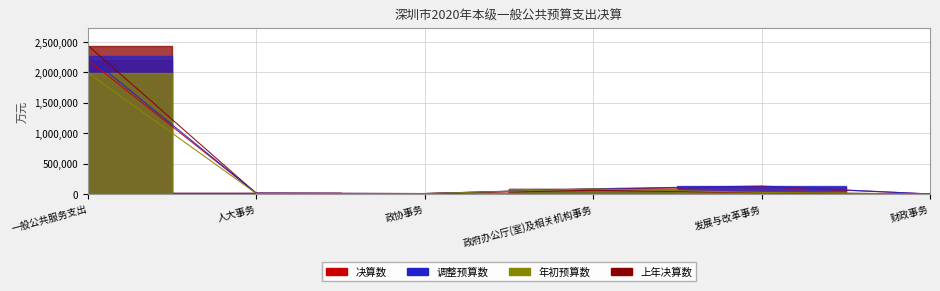

Count the number of data series in this chart.

4